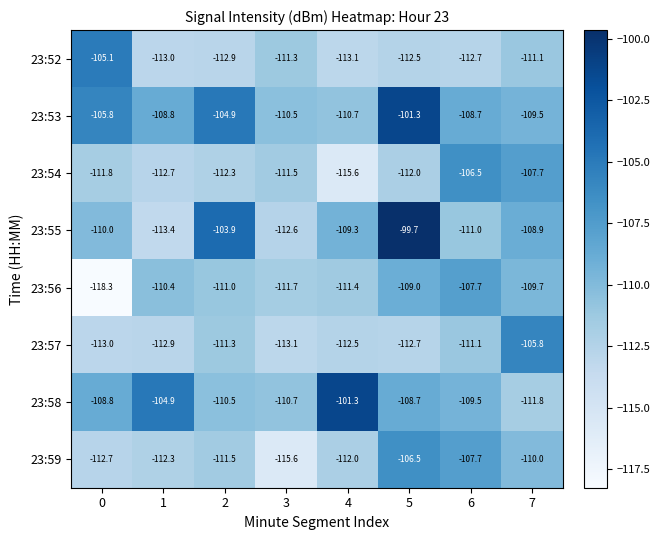

What is the difference between the highest and lowest values at 3?

5.1